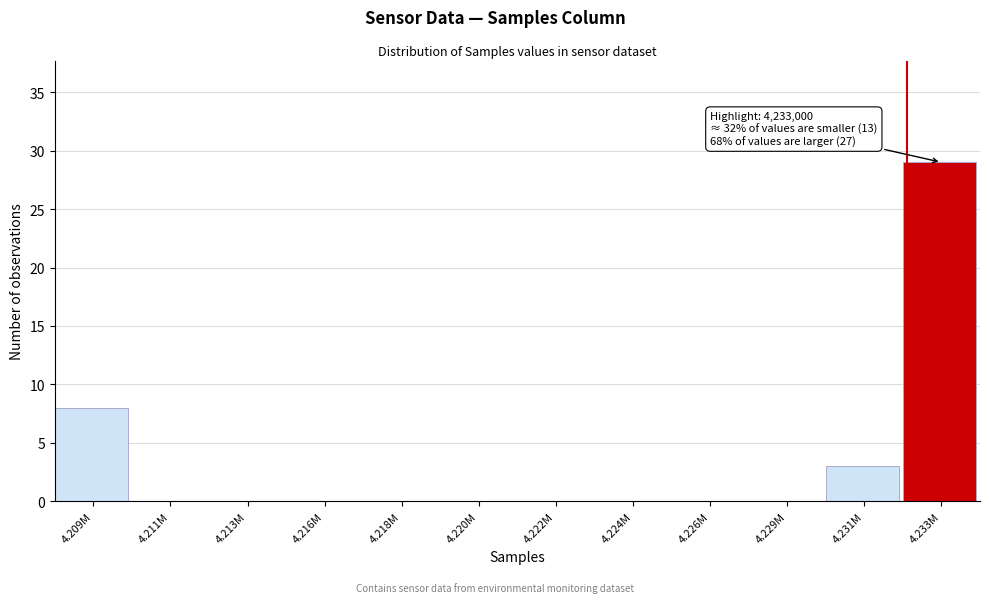

Reading right to left, transcribe all the data shown in this chart.

4.233M=29	4.231M=3	4.229M=0	4.226M=0	4.224M=0	4.222M=0	4.220M=0	4.218M=0	4.216M=0	4.213M=0	4.211M=0	4.209M=8